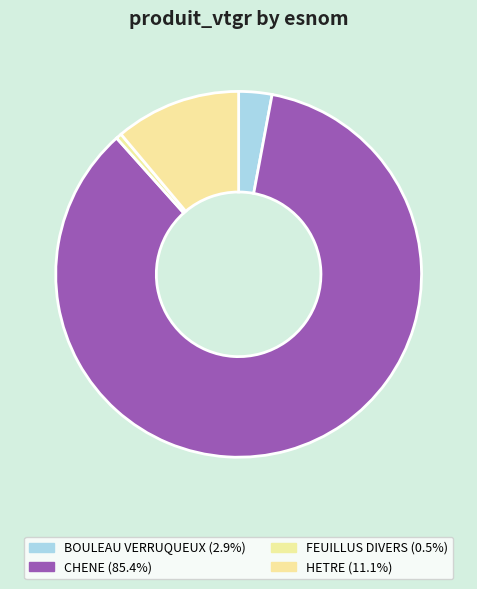

How many slices are in this pie chart?

4